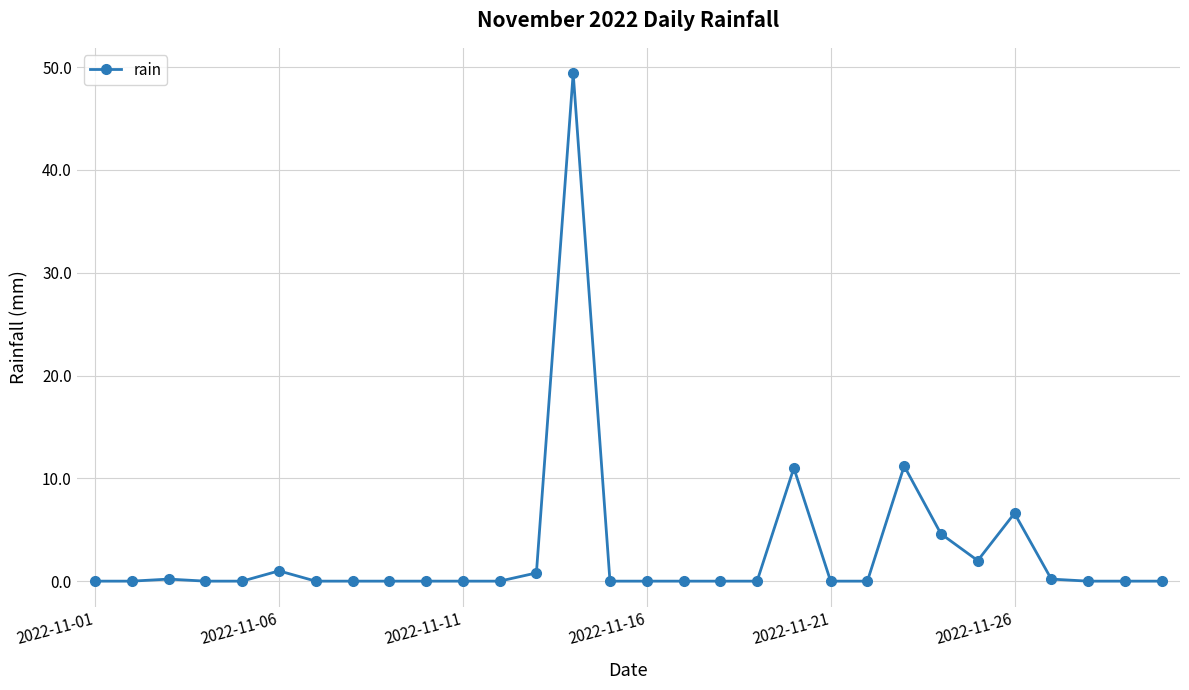

What is the value of the 14th point from the left?

49.4